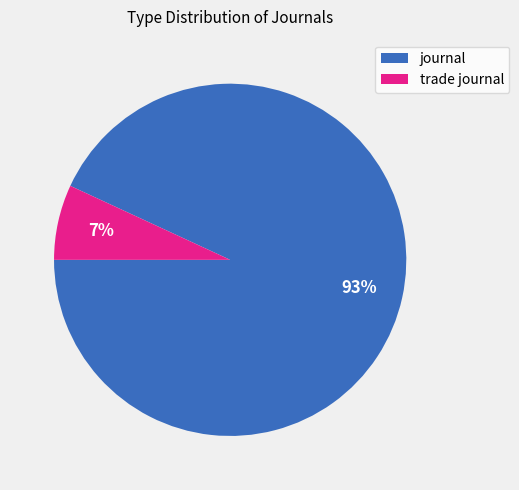

Between trade journal and journal, which is larger?

journal